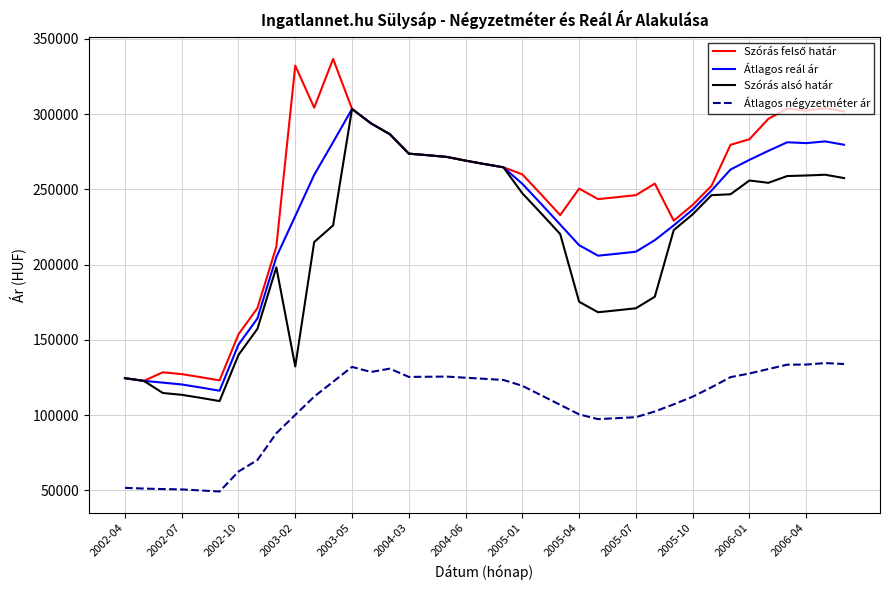

What is the smallest value displayed?

49305